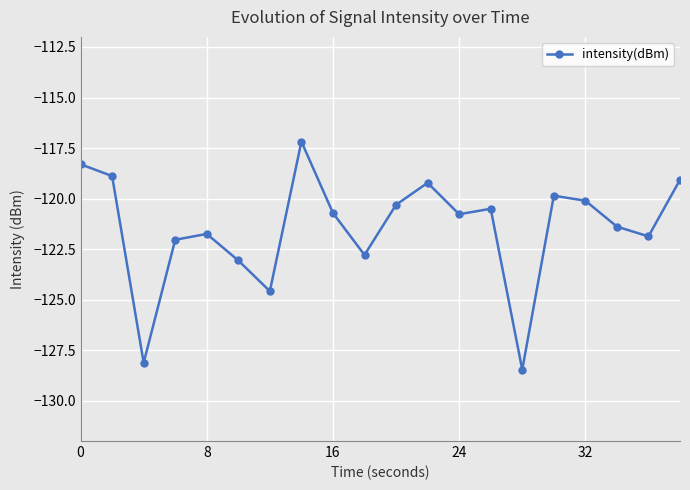

What is the sum of all values?

-2429.0